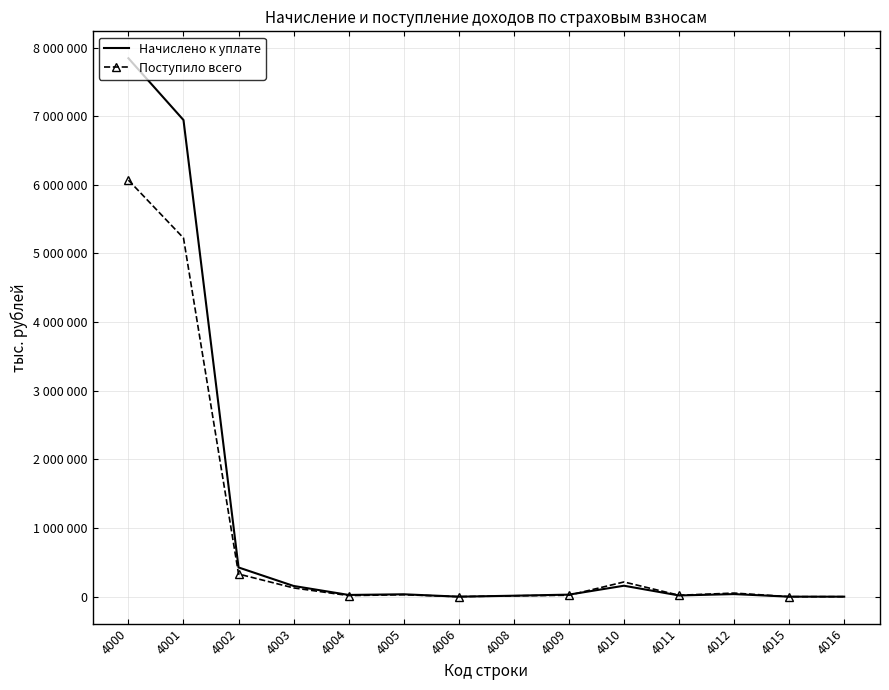

What is the spread (max minus min) of values at 4016?

7